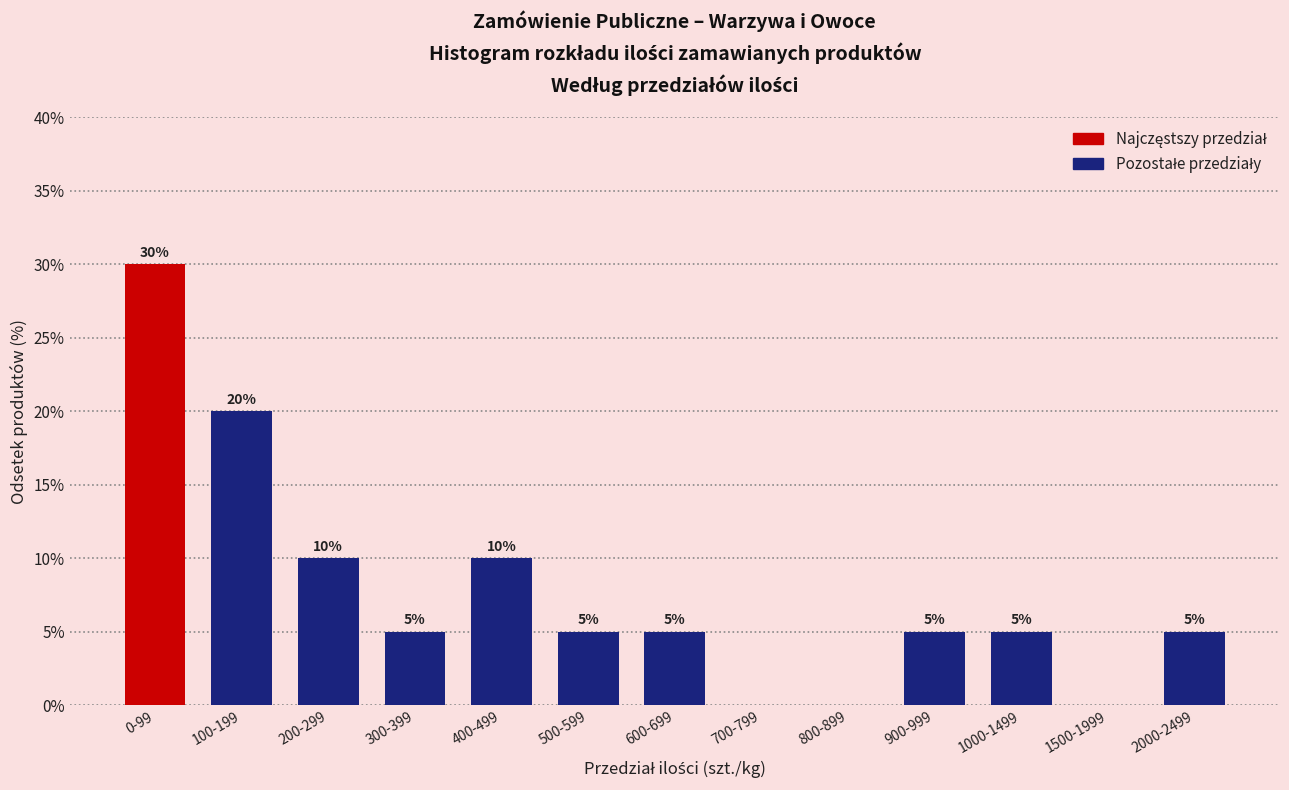

What is the sum of the values at 1500-1999 and 200-299?

10